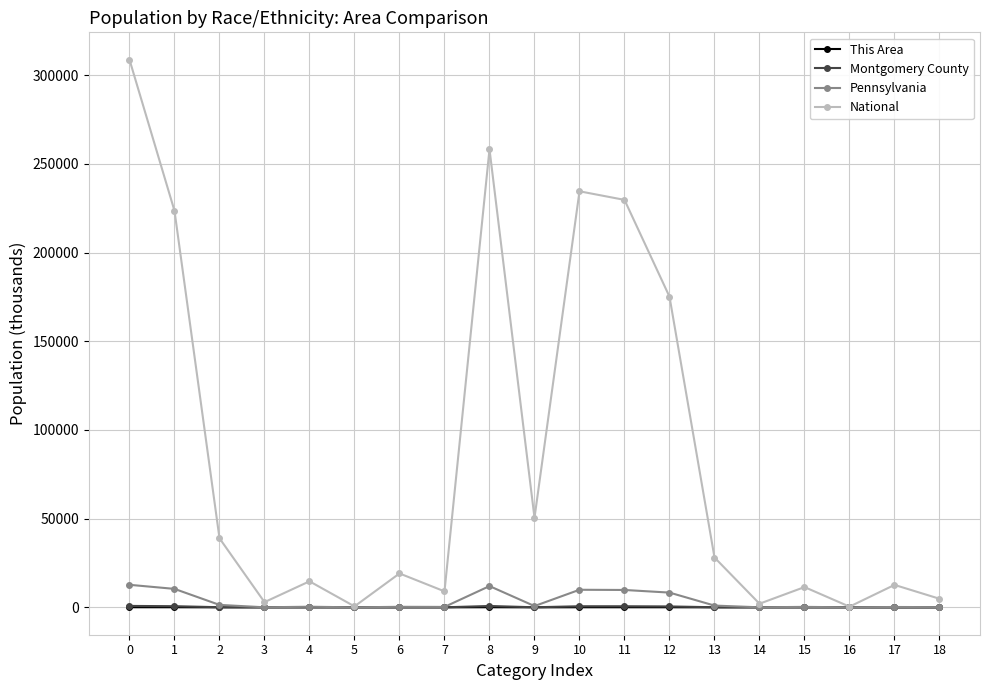

True or false: Pennsylvania has more than 1 interior local peaks.

True